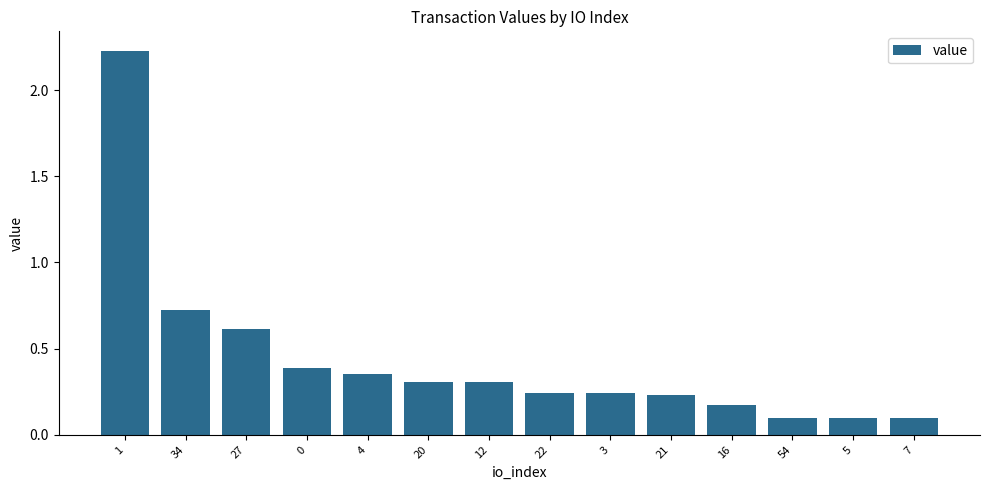

What is the difference between the values at 34 and 1?

1.5